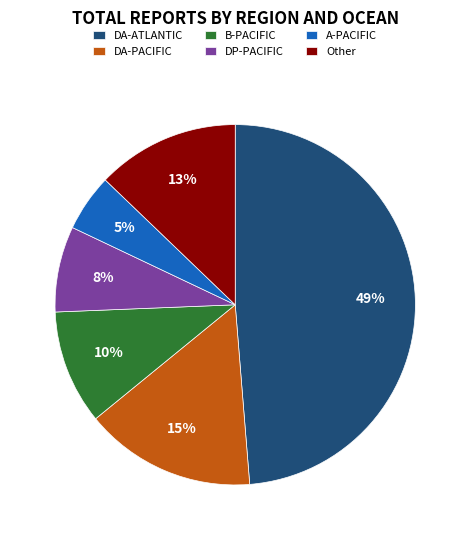

How many slices are in this pie chart?

6